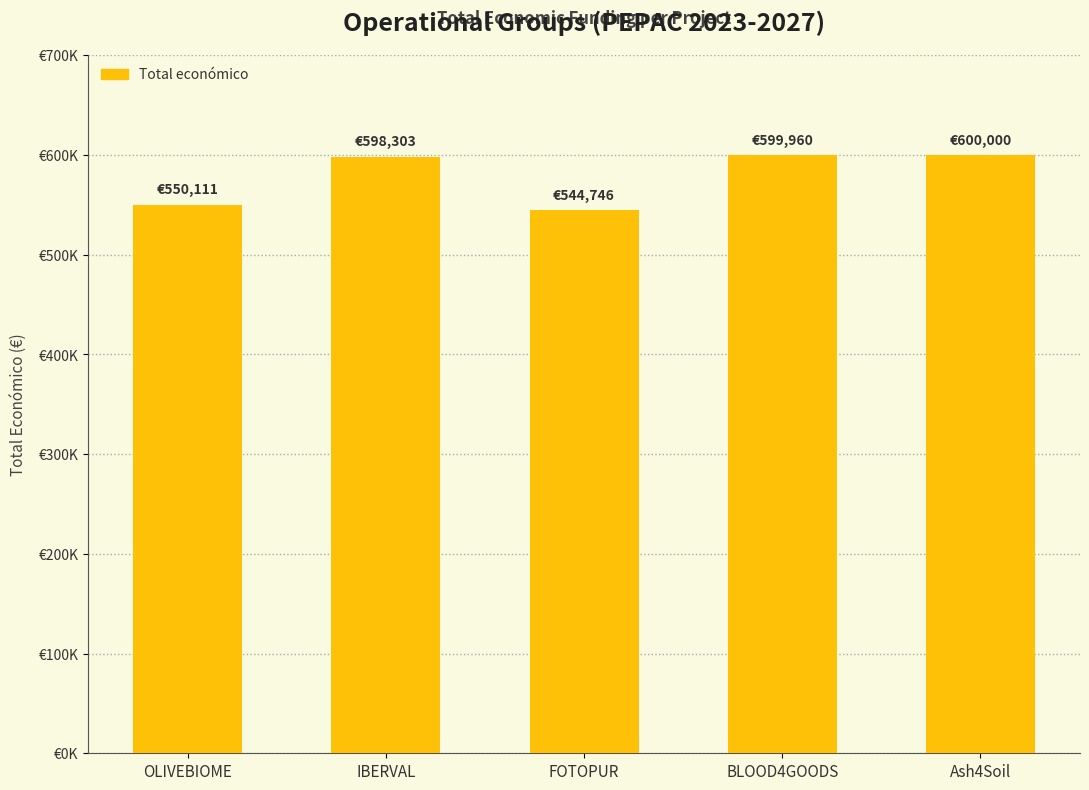

What is the label of the 5th bar from the right?

OLIVEBIOME